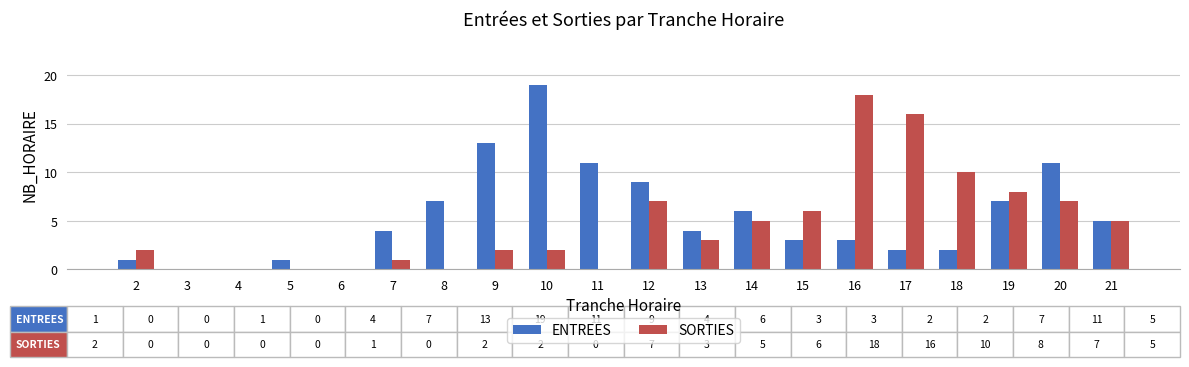

How many groups of bars are there?

20